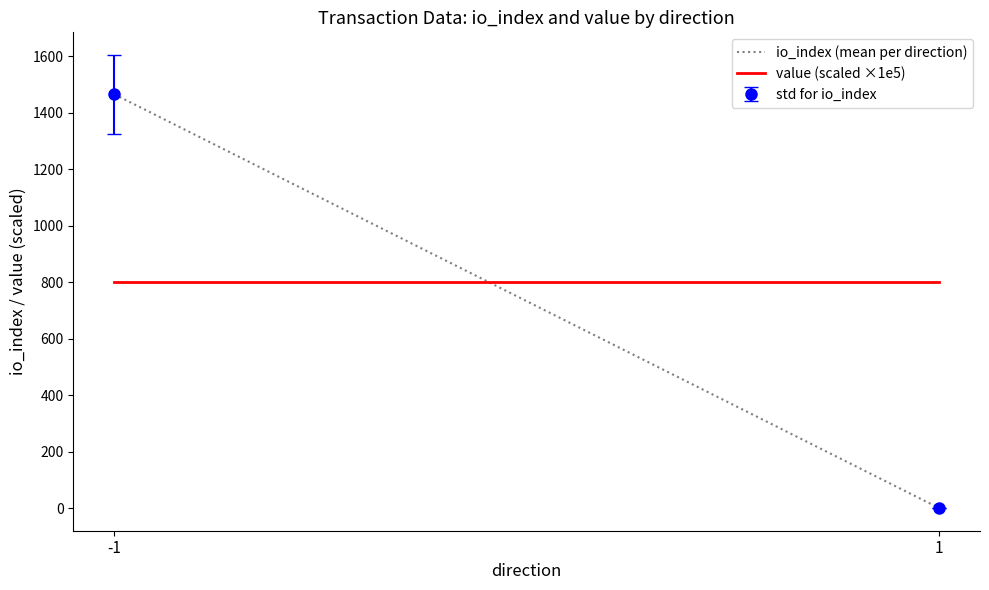

At which category is the sum across all series the highest?

-1